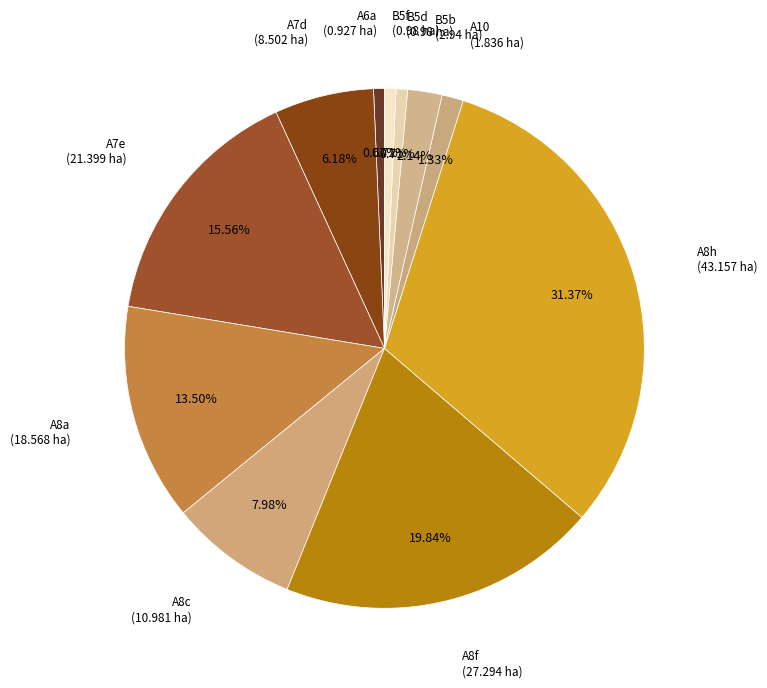

True or false: A8h accounts for 31% of the total.

True